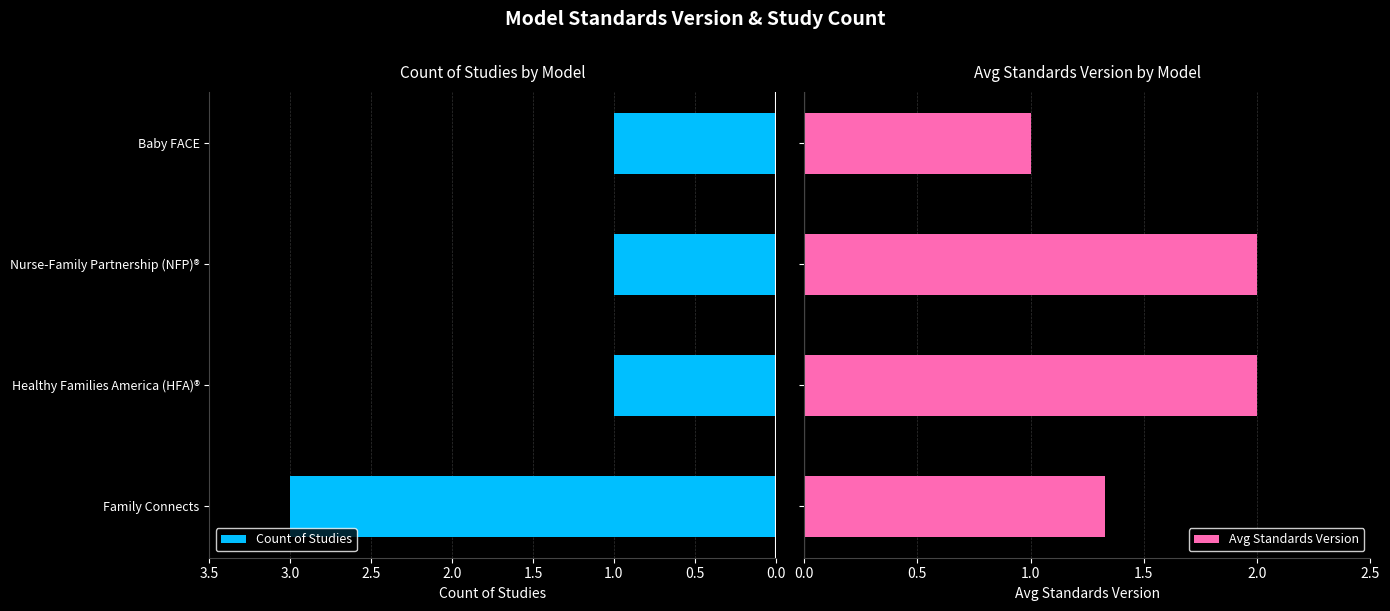

What is the maximum value for Count of Studies?

3